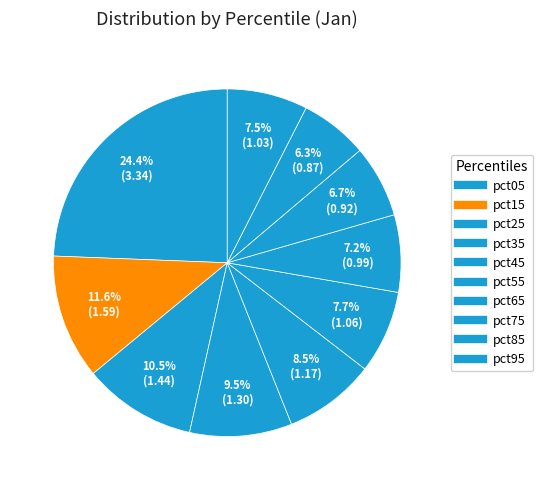

Count the number of slices in the pie.

10